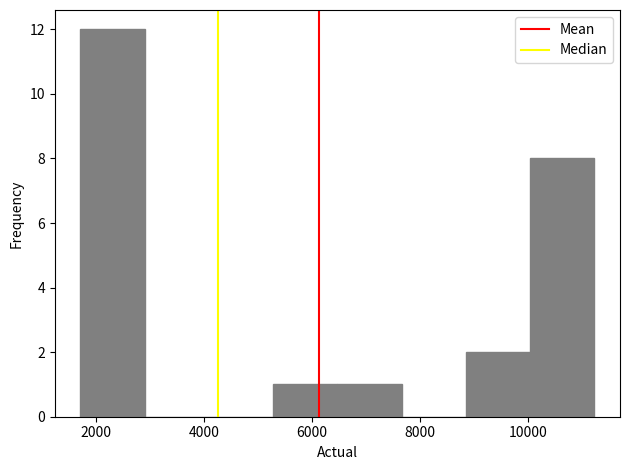

Reading left to right, transcribe this chart: for each bar, give the range it covers on the x-axis and its height. Neither the bar edges nor the heights are printed on the chart, so give them approximately, as read against the axes.

1800 to 3000: 12
3000 to 4000: 0
4000 to 5200: 0
5200 to 6400: 1
6400 to 7600: 1
7600 to 8800: 0
8800 to 10000: 2
10000 to 11200: 8